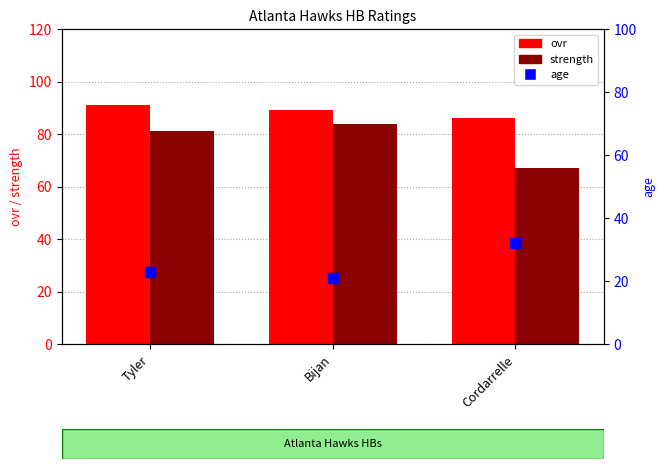

What are all the series names shown in the legend?

ovr, strength, age